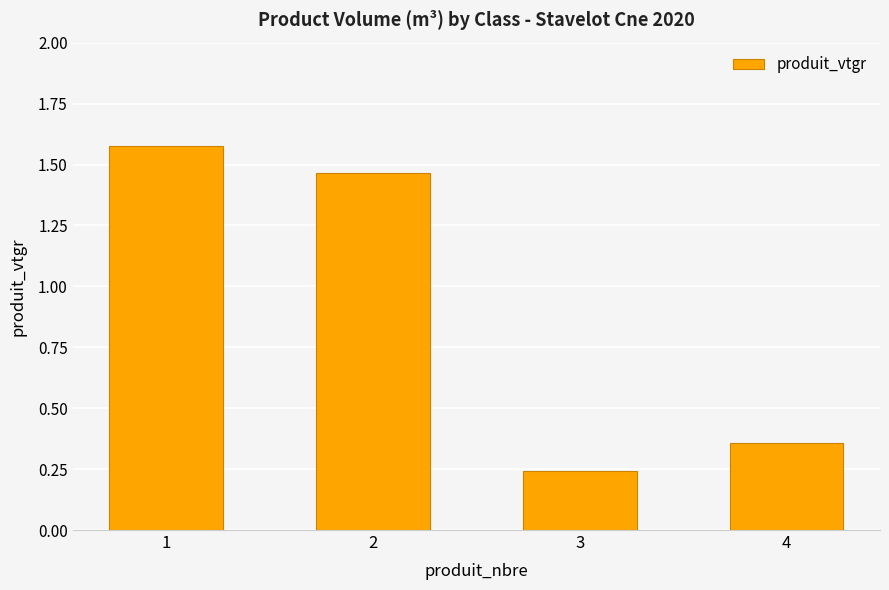

At which category does the chart reach its minimum across all series?

3